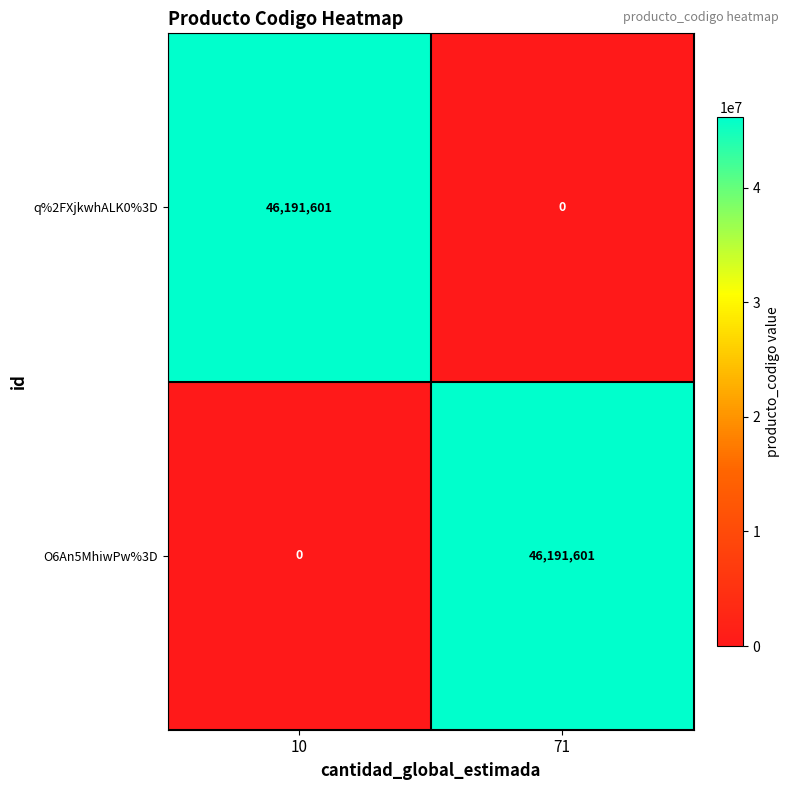

Reading right to left, transcribe all the data shown in this chart.

q%2FXjkwhALK0%3D: 71=0	10=46191601
O6An5MhiwPw%3D: 71=46191601	10=0